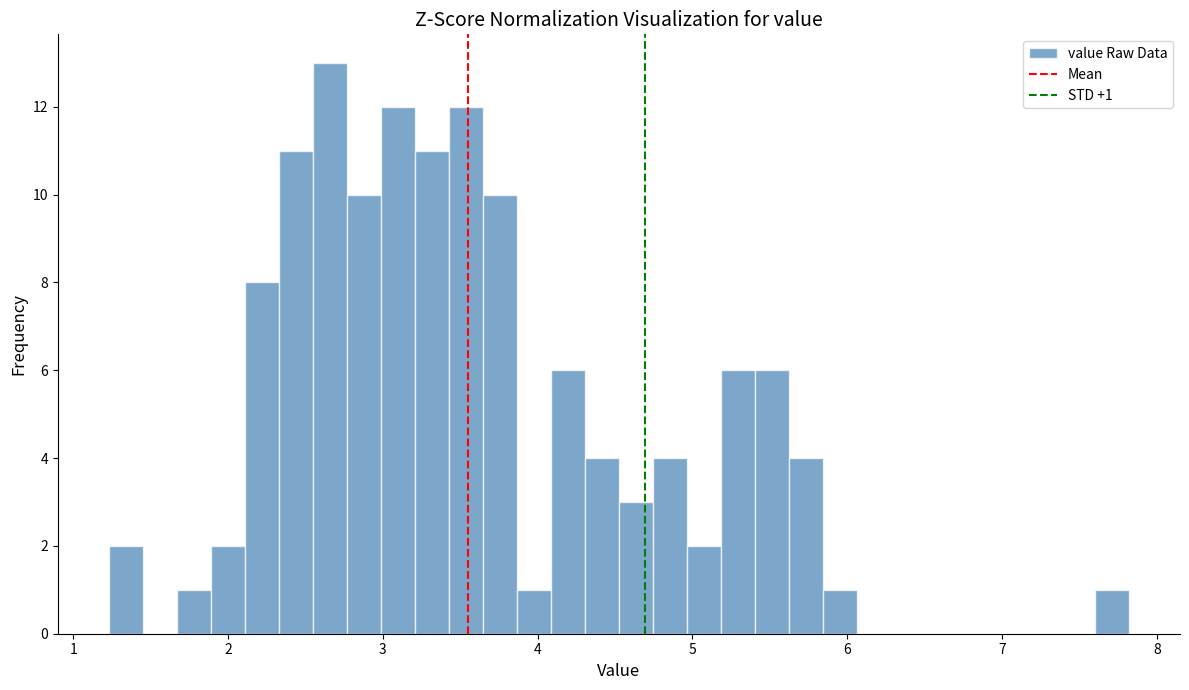

Read against the x-axis, roughly where is the centre of the tallest bar?

2.7